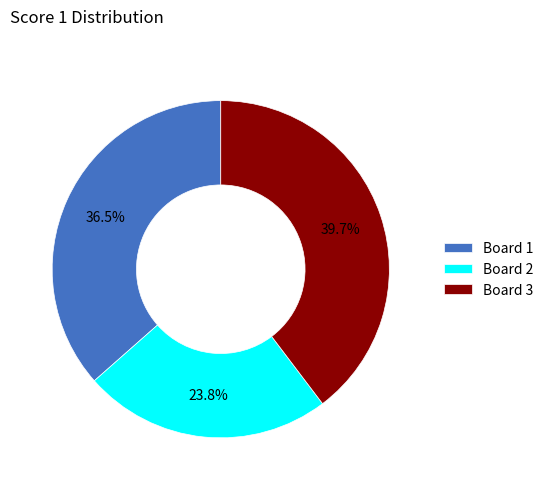

Which has a higher value, Board 2 or Board 1?

Board 1